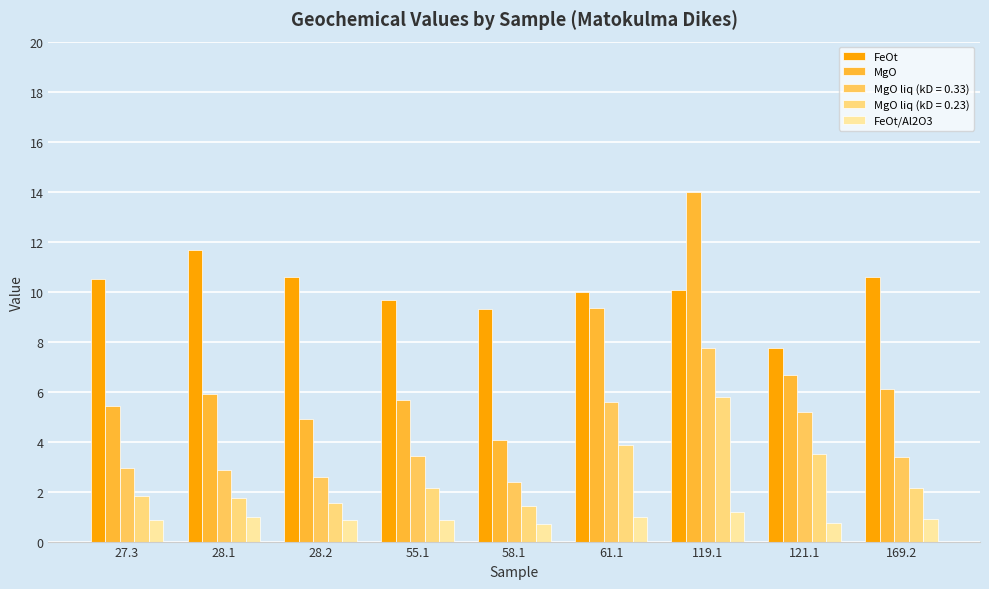

What is the label of the 6th bar from the left?

61.1